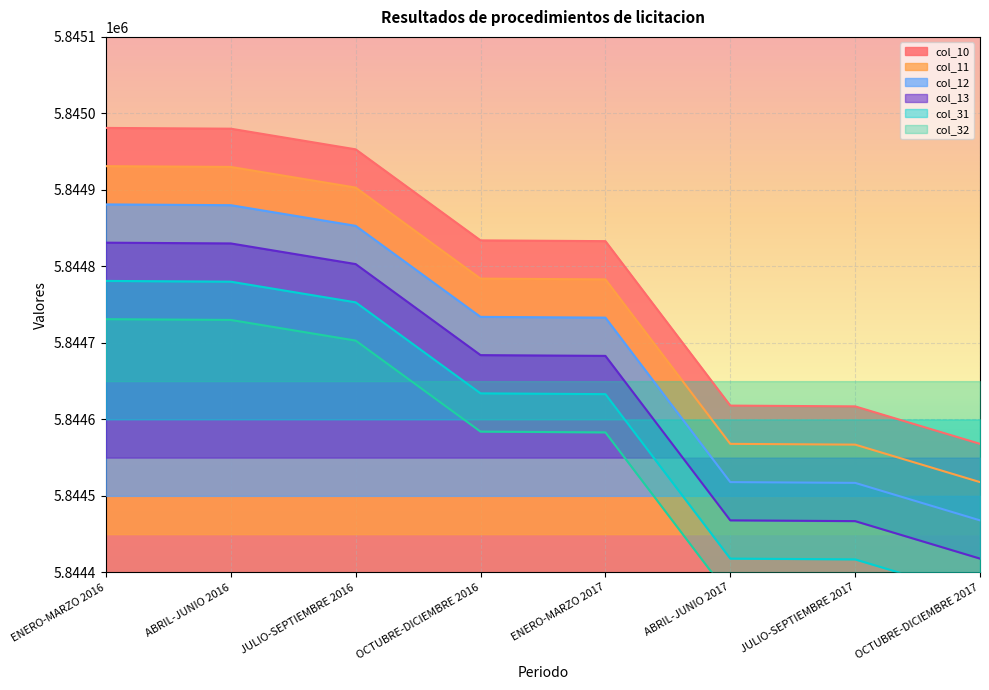

At which label is col_11 closest to 5844724?

ENERO-MARZO 2017